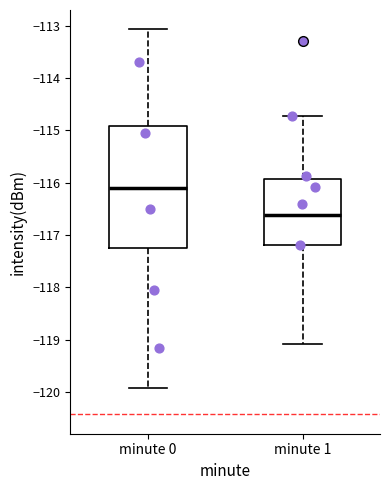

Where is the upper edge of the box for minute 0 on the y-axis? The values are not printed on the chart, so give them approximately, as read against the axis.

-114.9